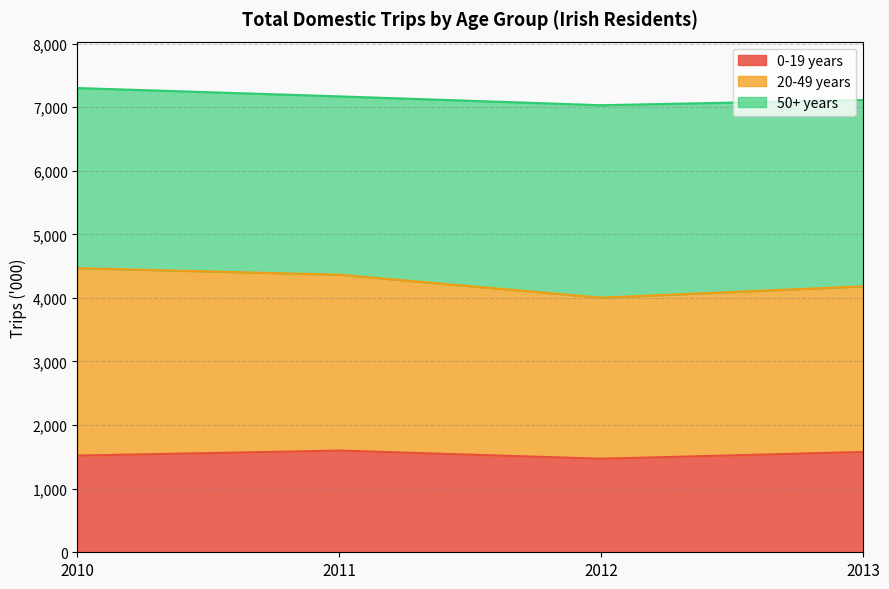

What is the value of the 0-19 years point at the 2nd from the left?

1599